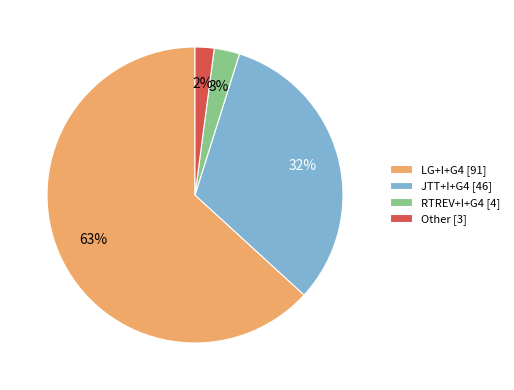

Rank the categories by value from highest to lowest.

LG+I+G4, JTT+I+G4, RTREV+I+G4, Other